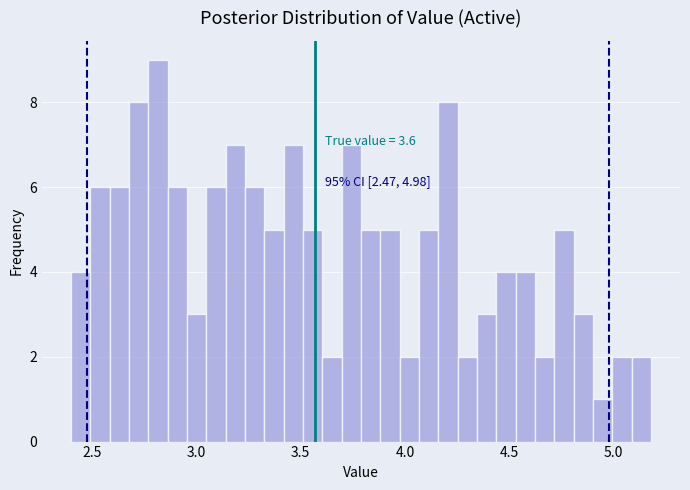

Around what value on the x-axis is the tallest bar? Give the approximate position of its centre, as read against the axis.

2.80